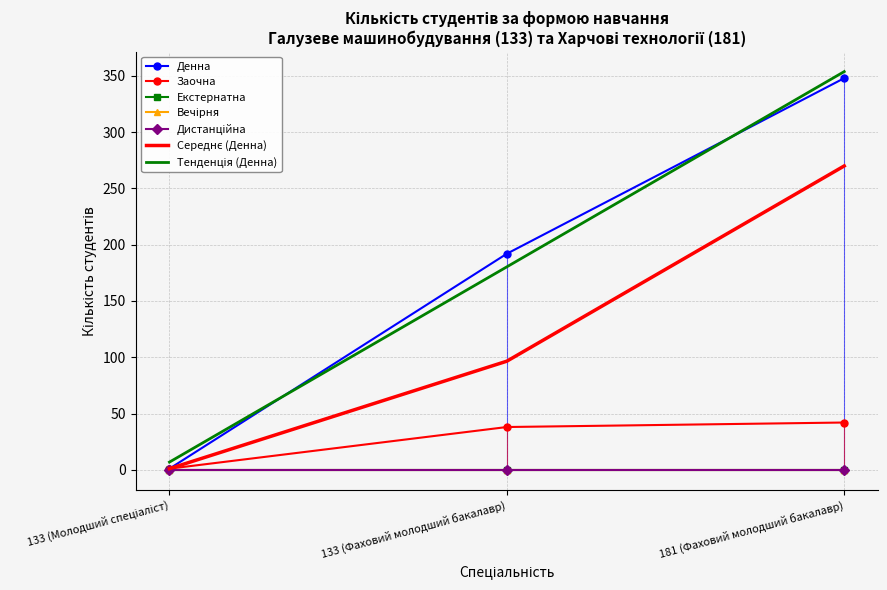

Reading left to right, extract all data points from this chart.

Денна: 1	192	348
Заочна: 1	38	42
Екстернатна: 0	0	0
Вечірня: 0	0	0
Дистанційна: 0	0	0